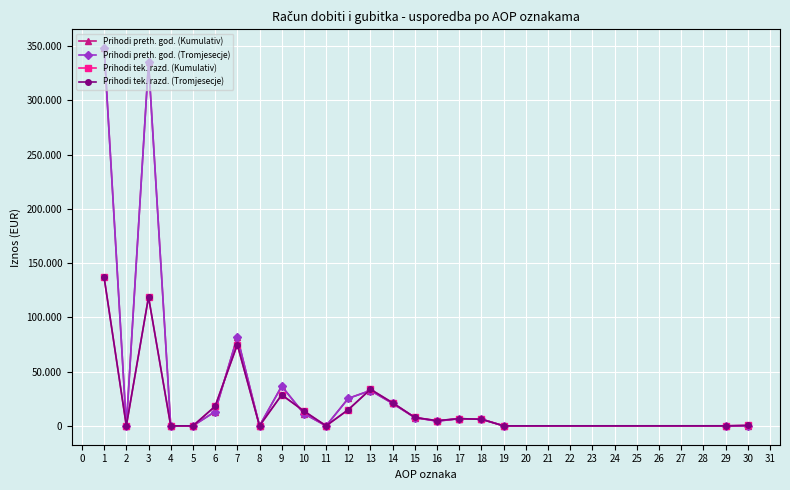

Reading left to right, list all the values displayed in this chart.

Prihodi preth. god. (Kumulativ): 347957	0	334828	0	0	13129	81947	0	36550	11250	0	25300	32560	20630	7578	4352	6573	6213	0	51	1
Prihodi preth. god. (Tromjesecje): 347957	0	334828	0	0	13129	81896	0	36550	11250	0	25300	32560	20630	7578	4352	6573	6213	0	0	1
Prihodi tek. razd. (Kumulativ): 136710	0	118715	0	0	17995	74891	0	28540	13656	0	14884	33668	21193	7707	4768	6641	6042	0	0	450
Prihodi tek. razd. (Tromjesecje): 136710	0	118715	0	0	17995	74891	0	28540	13656	0	14884	33668	21193	7707	4768	6641	6042	0	0	450